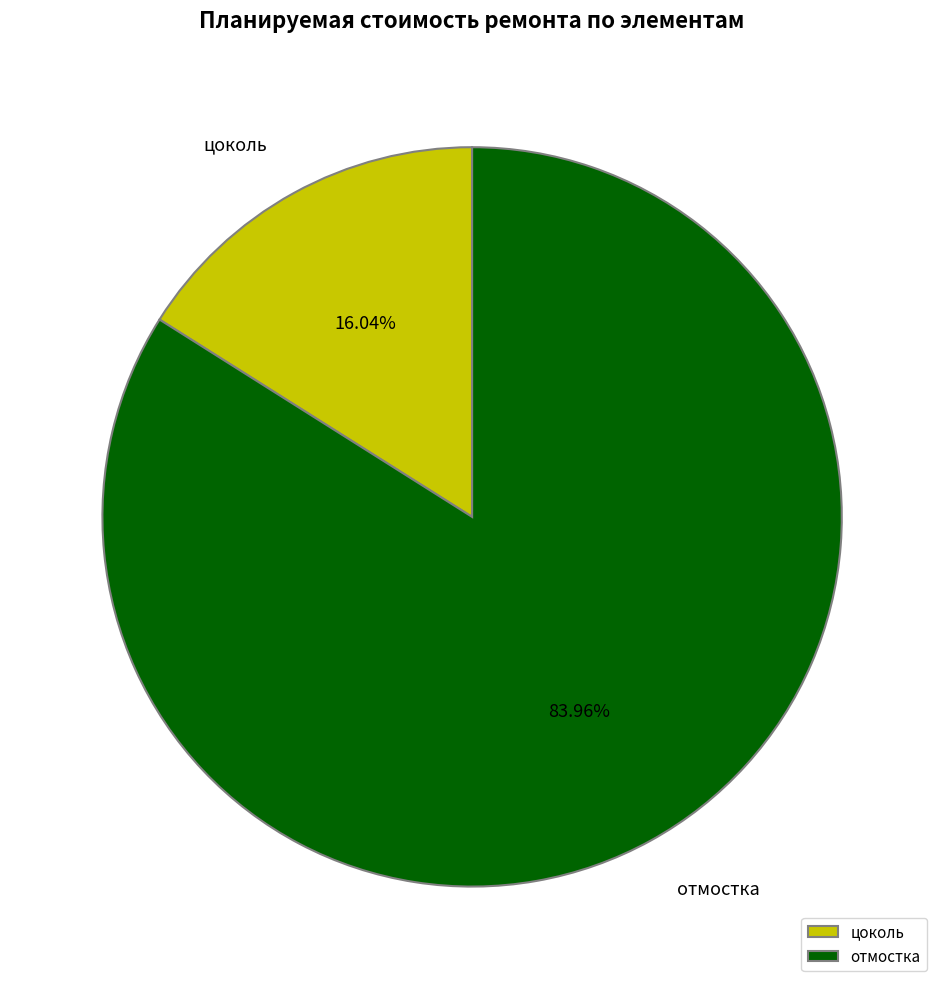

Which category accounts for the majority?

отмостка